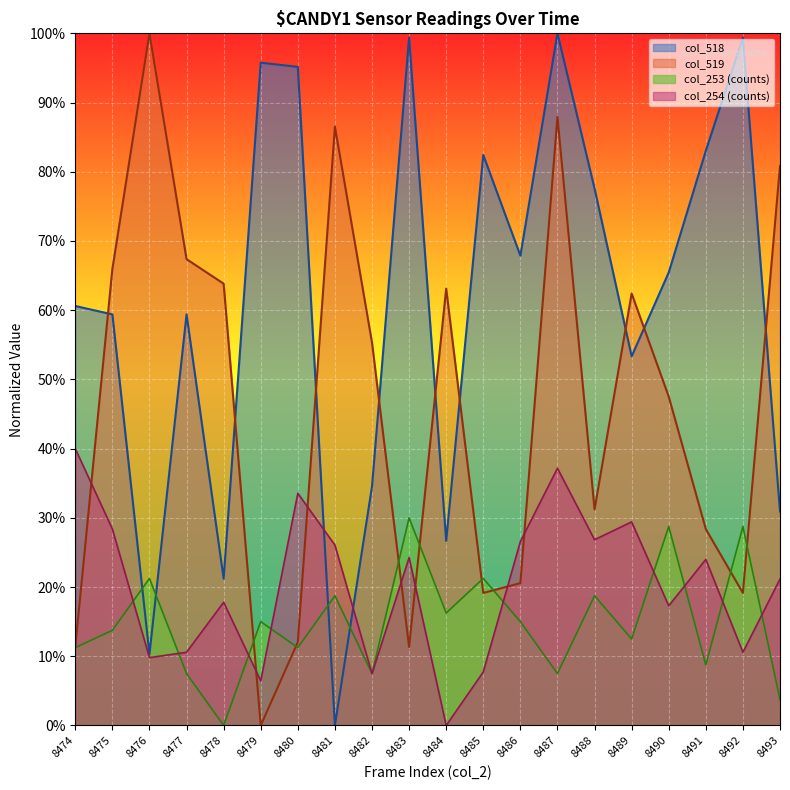

How many intersections are there between col_518 and col_519?

9